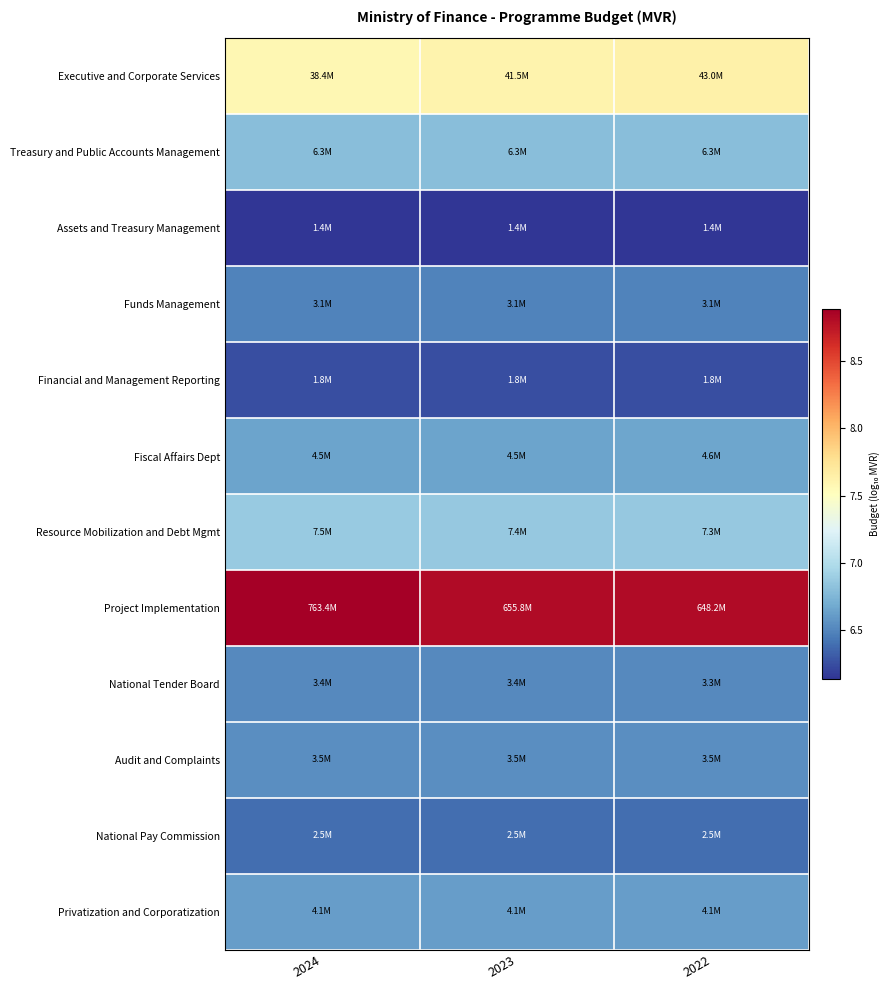

Between 2024 and 2023, which is larger?

2023